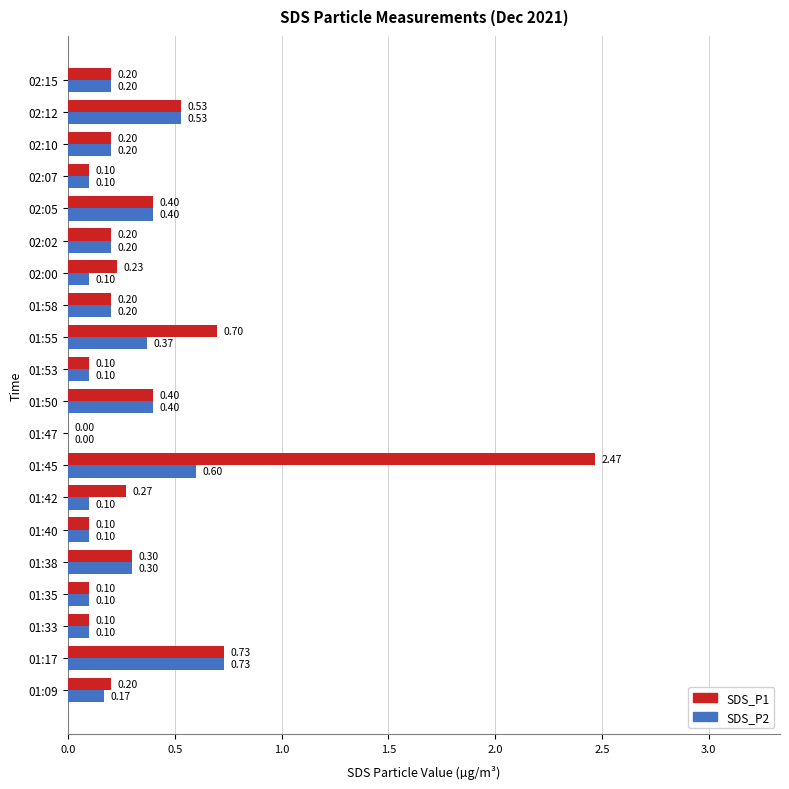

Between 01:33 and 01:55, which series saw the biggest shift?

SDS_P1